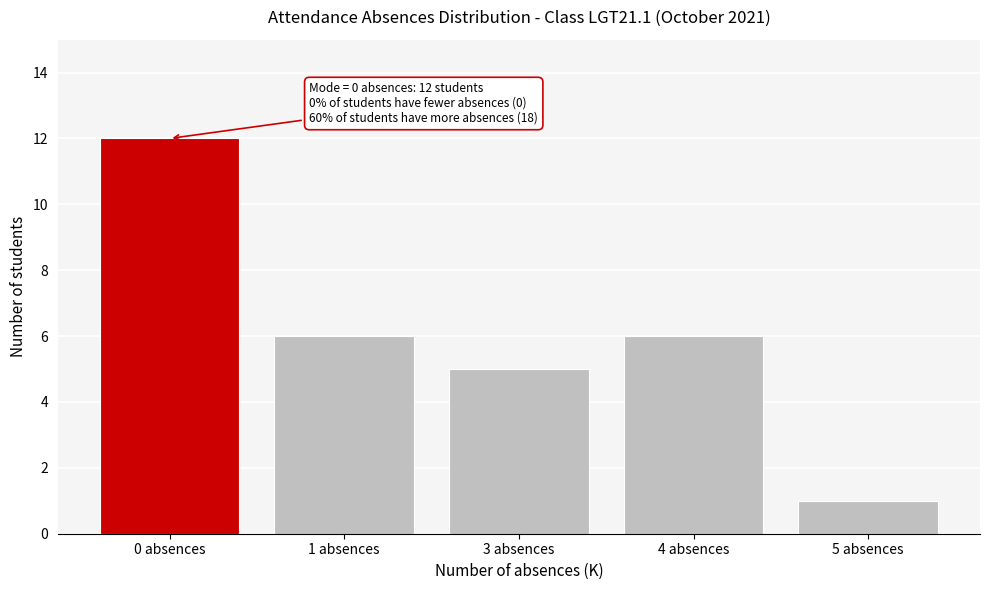

Reading left to right, transcribe all the data shown in this chart.

12	6	5	6	1